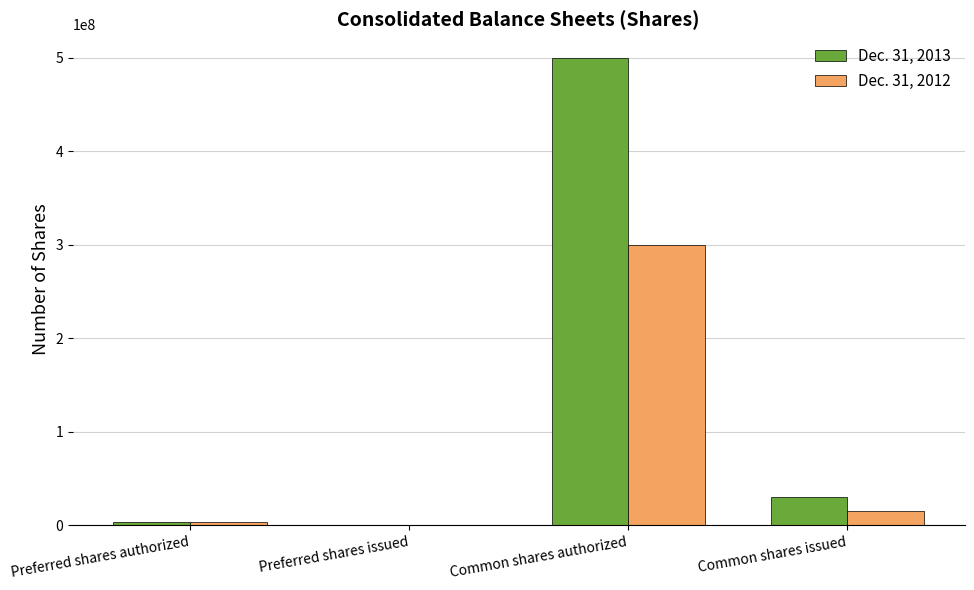

What is the maximum value shown in the chart?

500000000